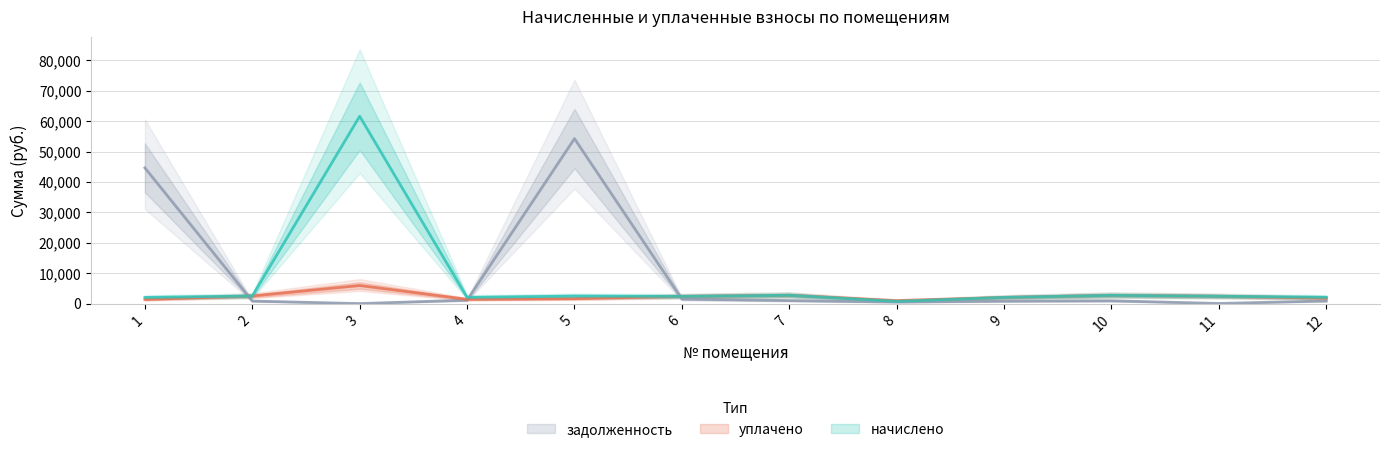

How many values in the задолженность series exceed 916?

6